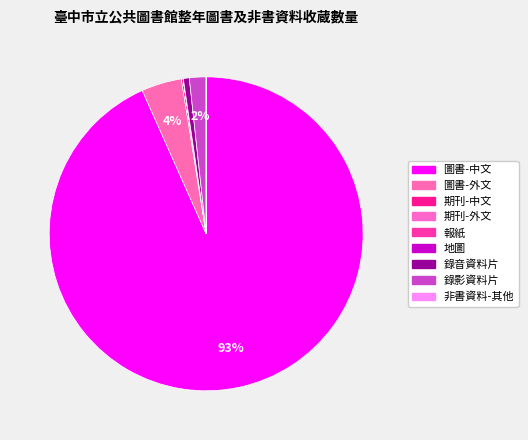

What percentage is NOT represented by 圖書-外文?

95.9%